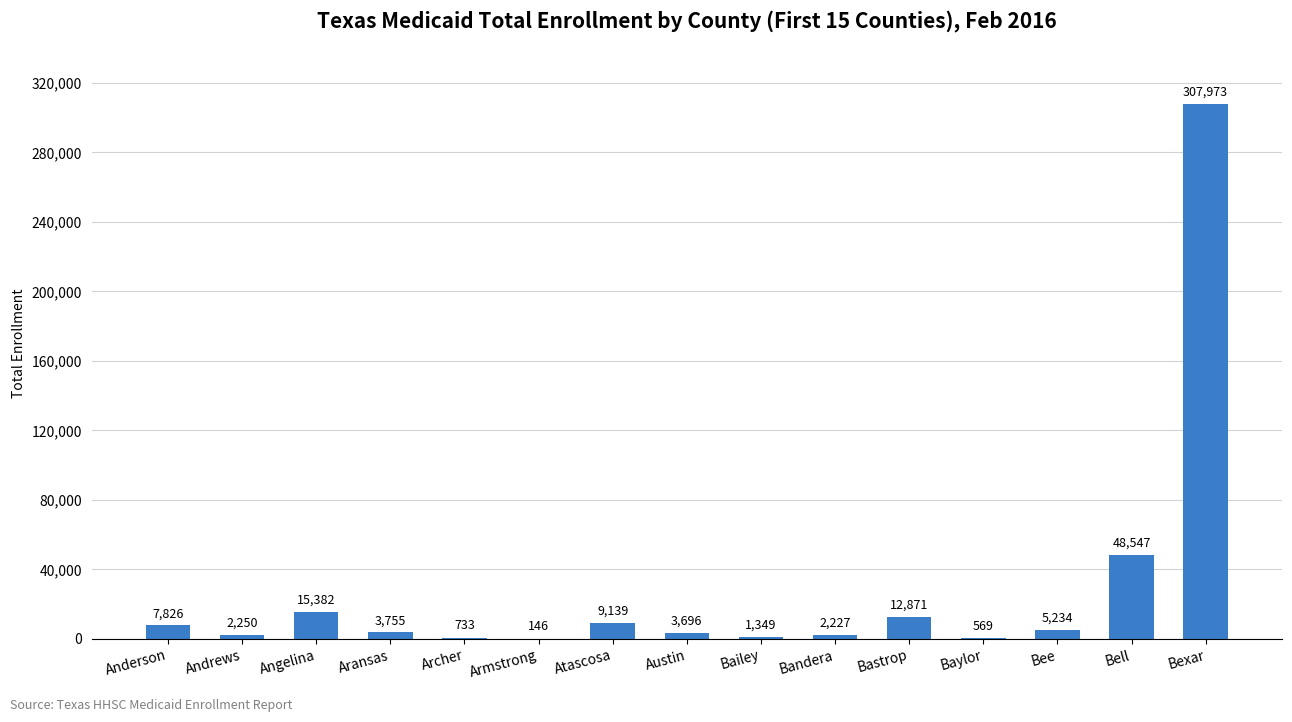

True or false: the data shows 733 at Archer.

True